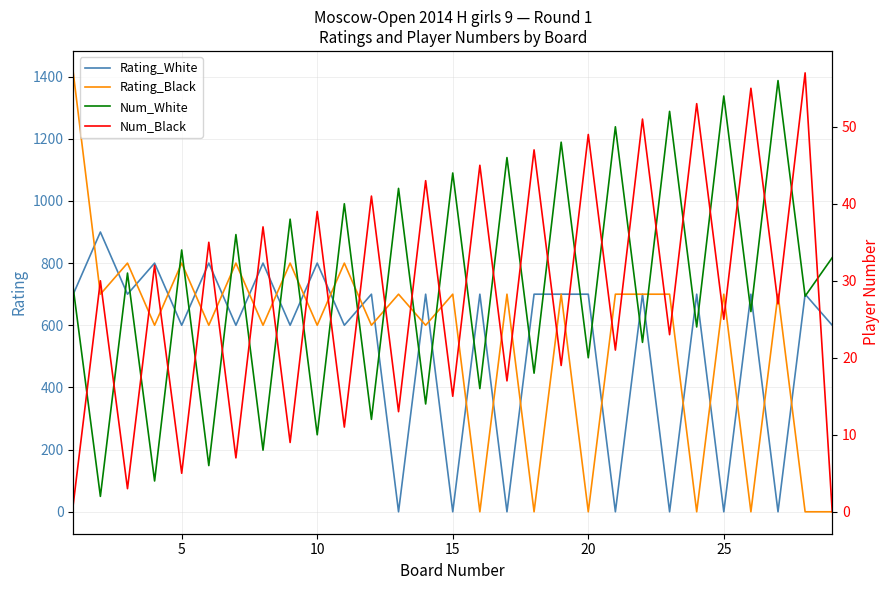

Between which two adjacent categories do Rating_Black and Num_White first intersect?

14 and 15